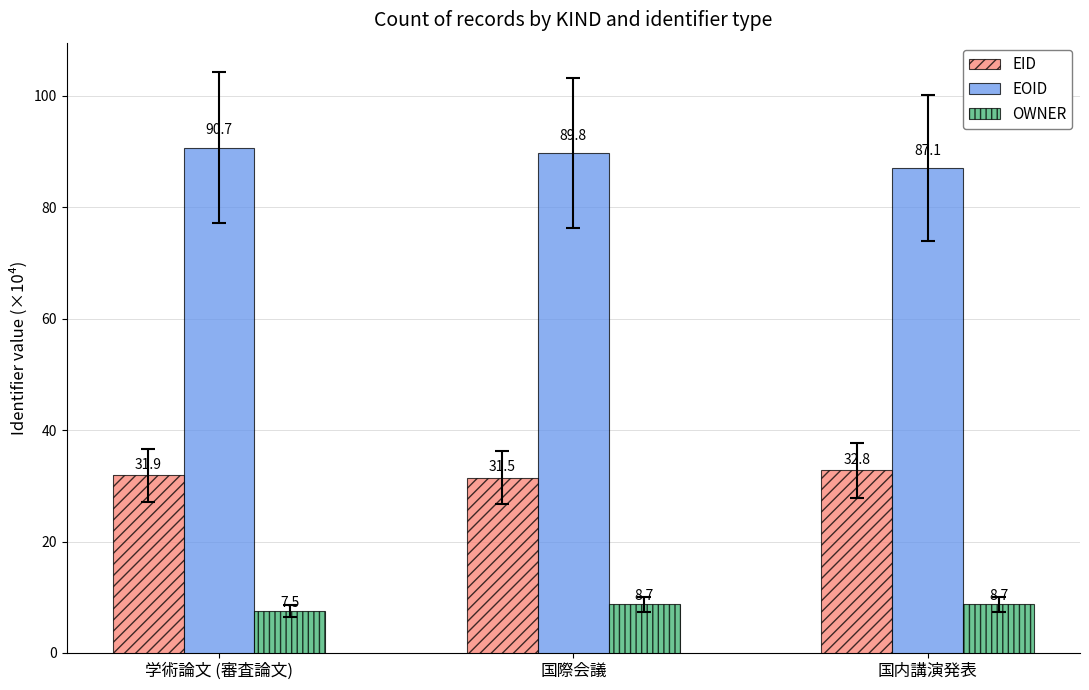

What is the sum of all EOID values?

267.6